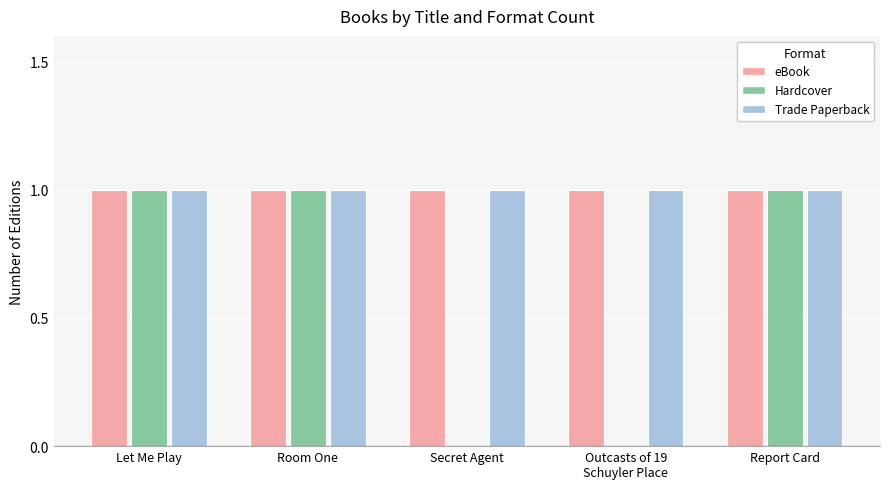

The Hardcover series shows 2 at Let Me Play. True or false?

False